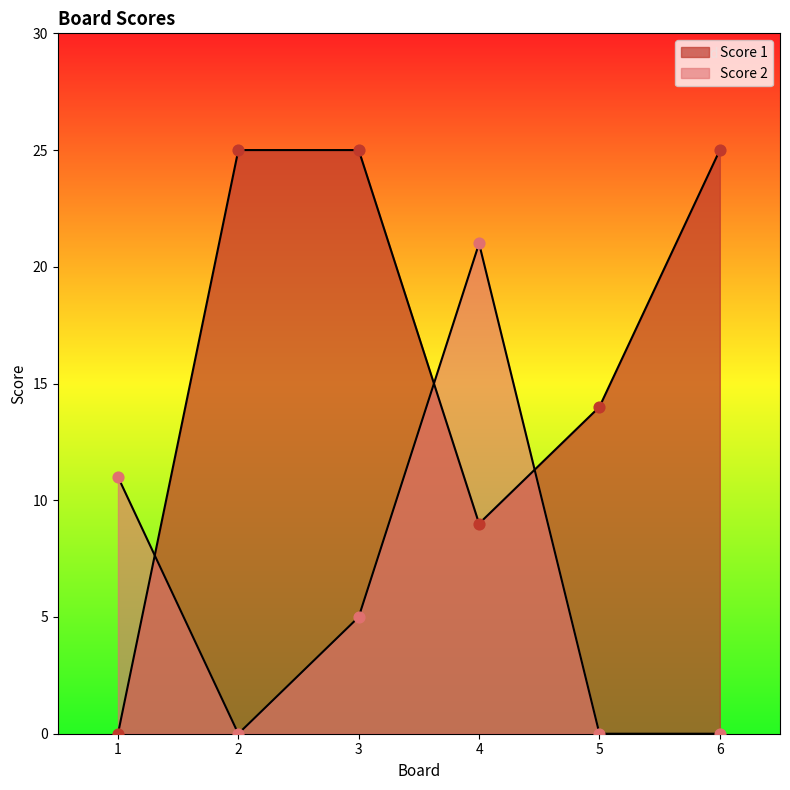

Which series contains the highest Y value?

Score 1